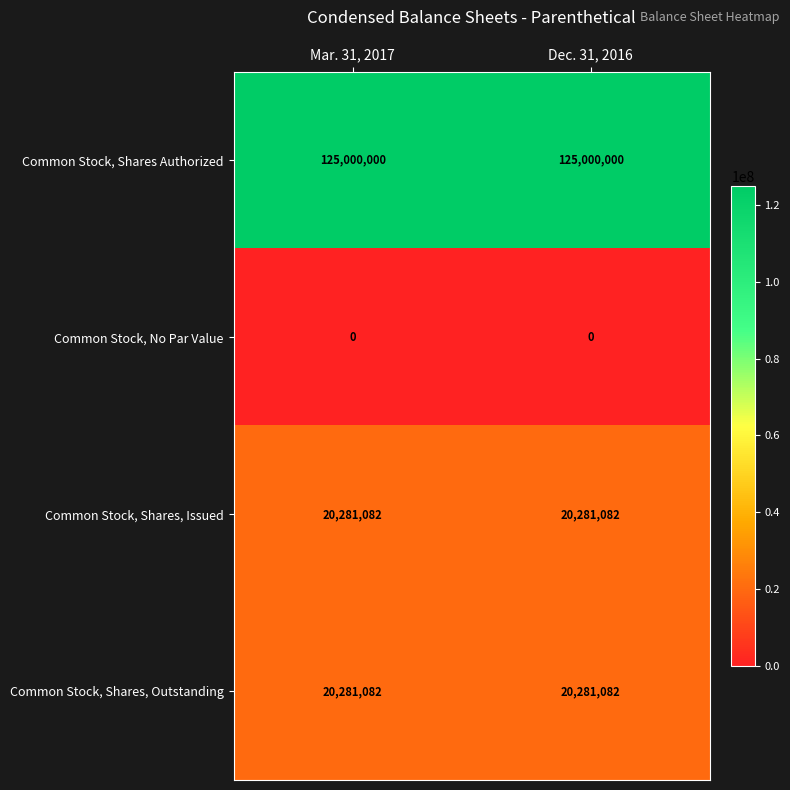

What is the difference between the highest and lowest values at Mar. 31, 2017?

125000000